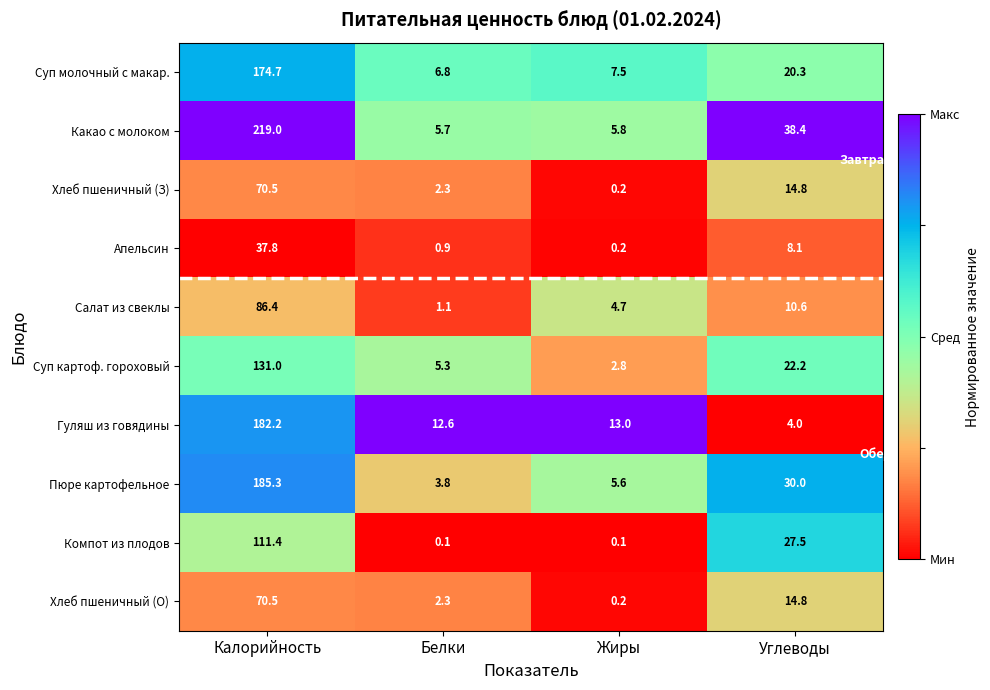

What is the difference between the Хлеб пшеничный (О) values at Жиры and Белки?

2.1